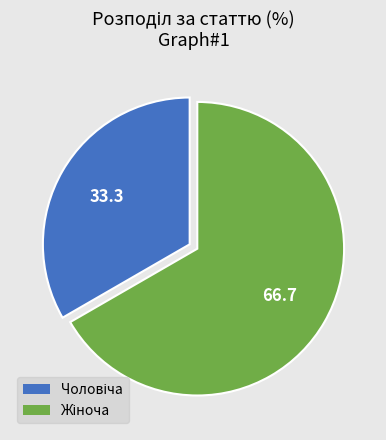

Is there a majority slice in this chart?

Yes